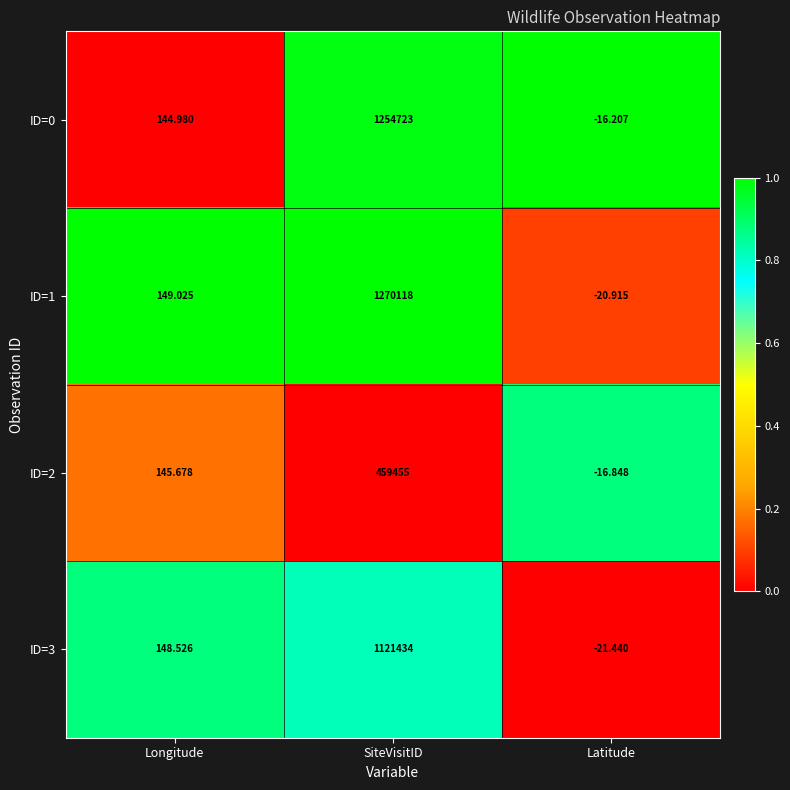

At which category is the sum across all series the highest?

SiteVisitID